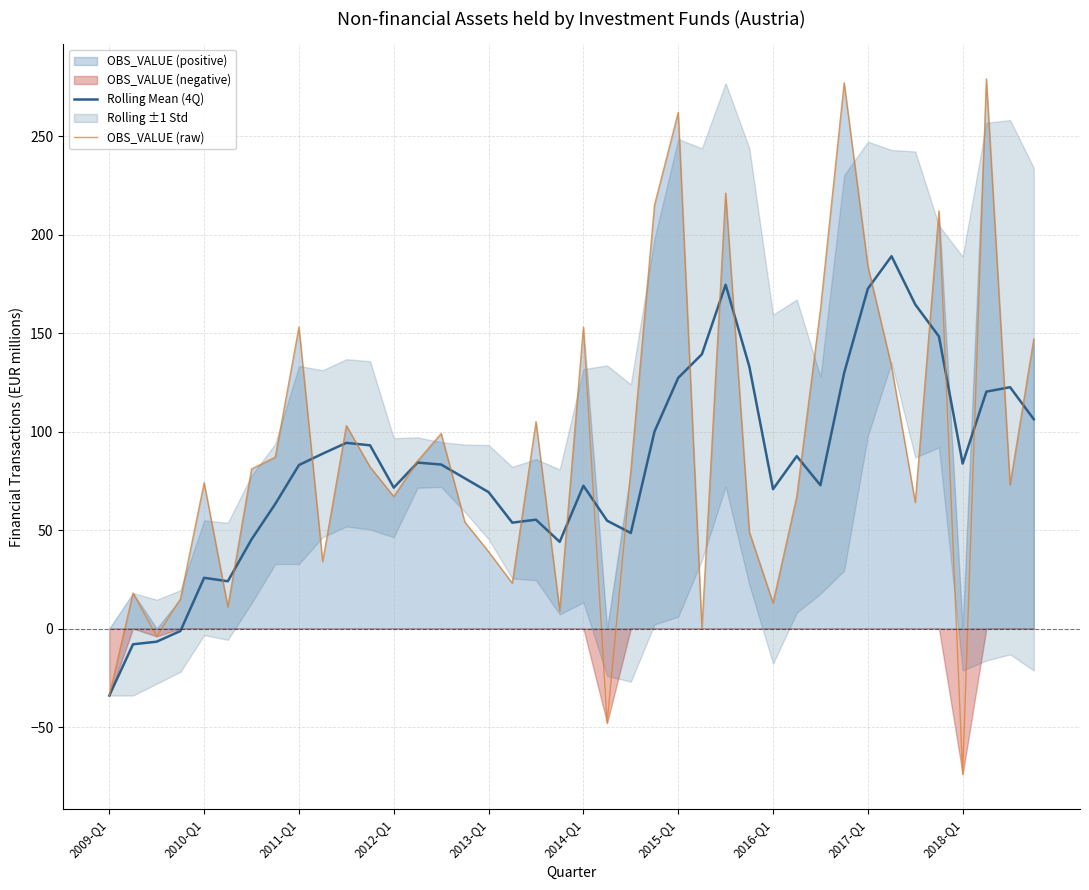

In OBS_VALUE (raw), how many points are higher than both neighbors (excluding endpoints)?

12